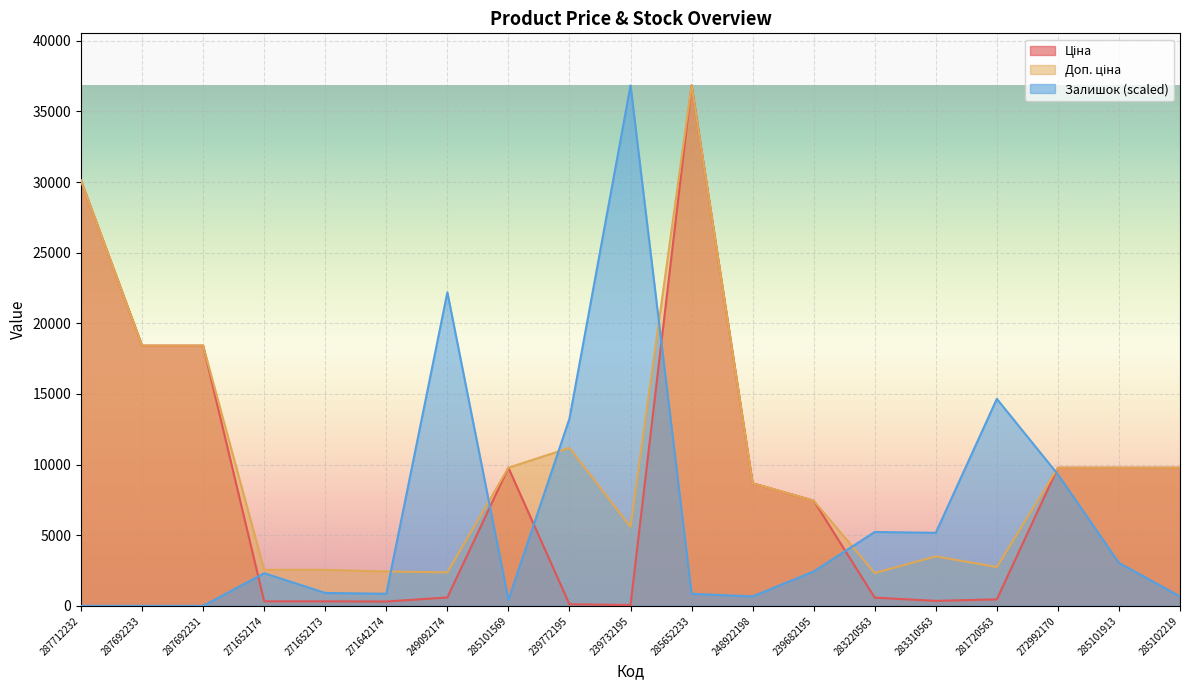

Which series has the largest total across all categories?

Доп. ціна